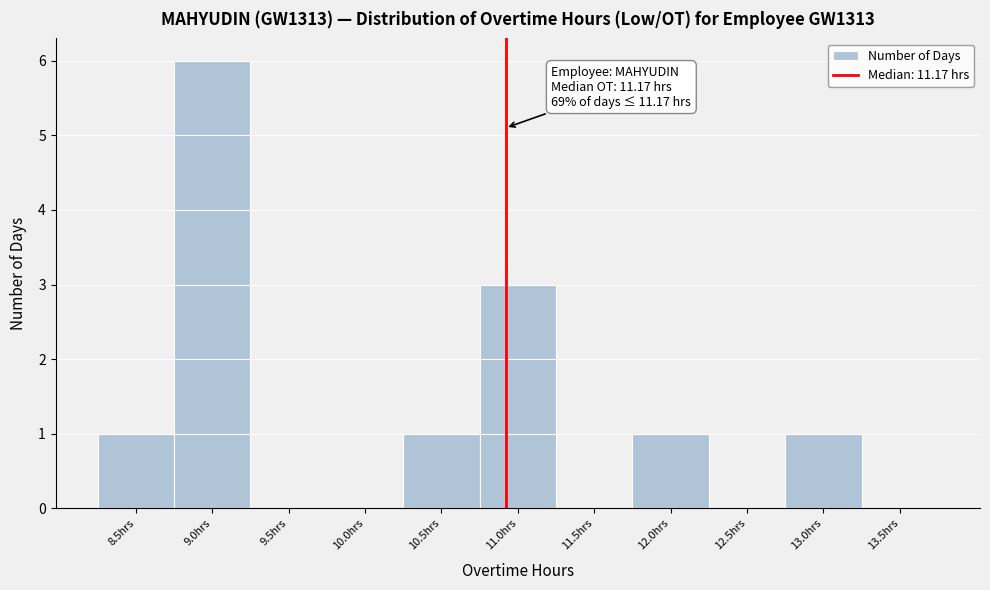

Reading left to right, what are all the values shown in this chart?

8.5hrs=1	9.0hrs=6	9.5hrs=0	10.0hrs=0	10.5hrs=1	11.0hrs=3	11.5hrs=0	12.0hrs=1	12.5hrs=0	13.0hrs=1	13.5hrs=0